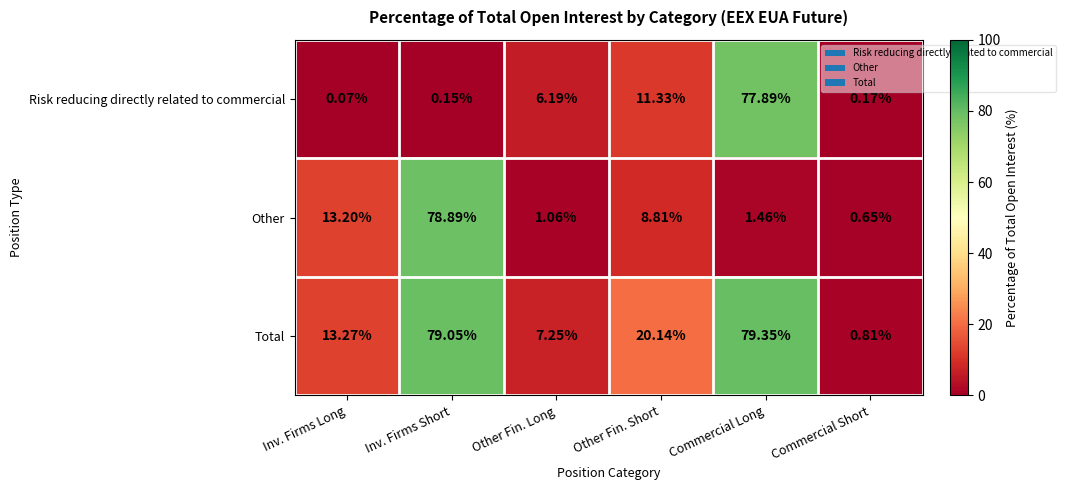

At Commercial Long, list the series in order from largest to smallest.

Total, Risk reducing directly related to commercial, Other